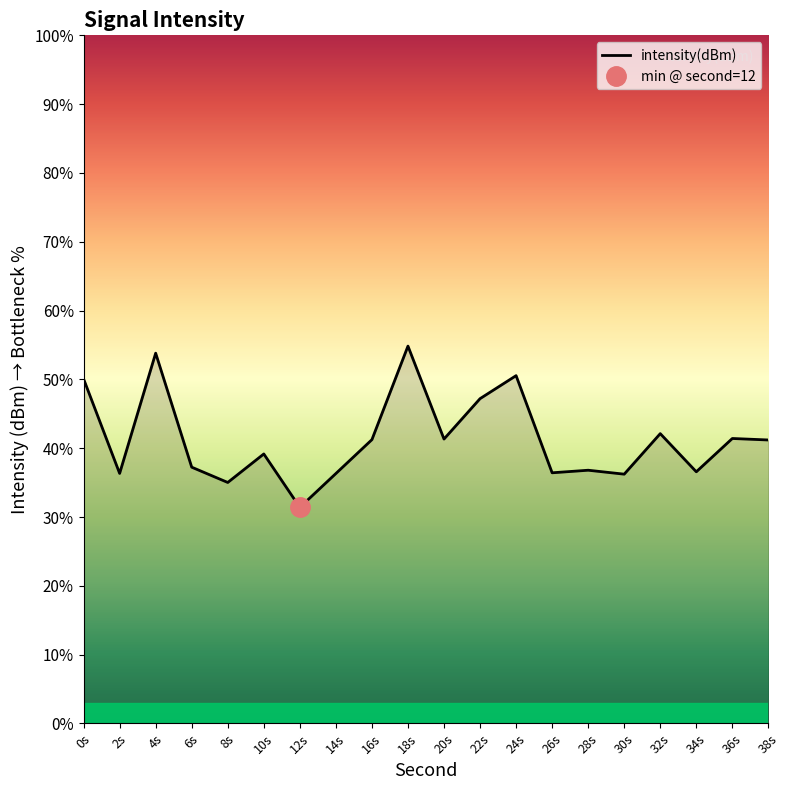

How many series are shown in this chart?

1